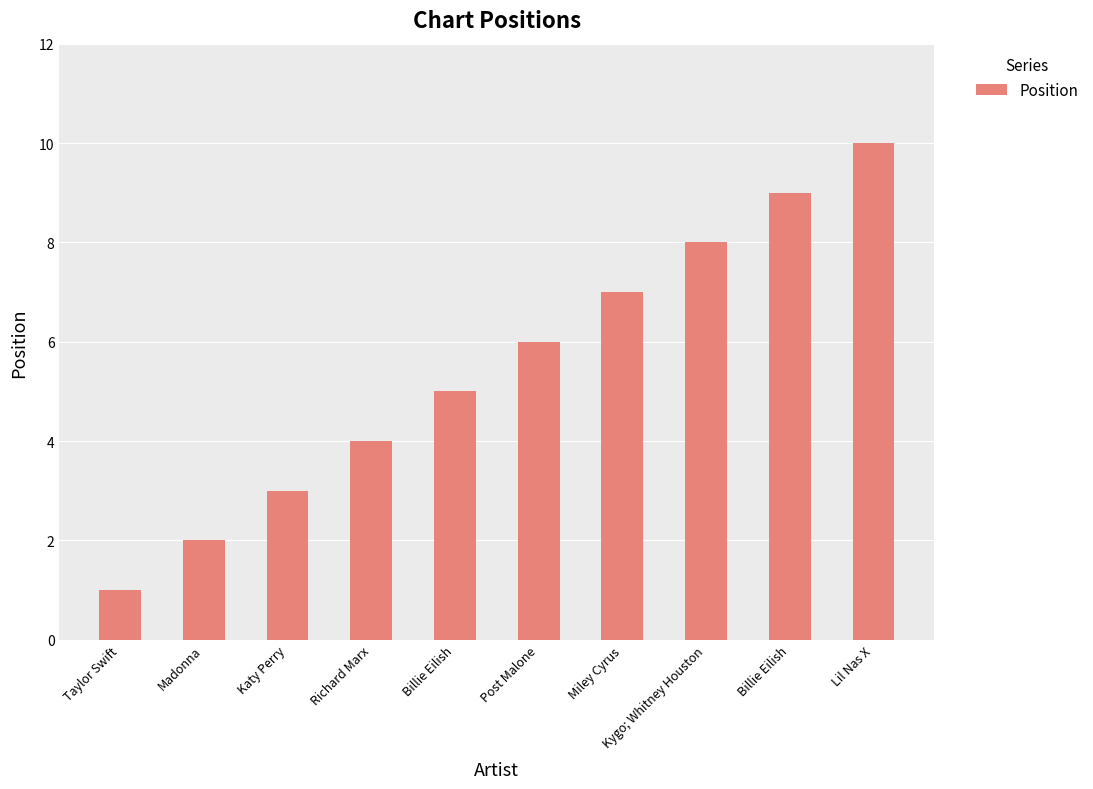

What value does the data have at Katy Perry?

3